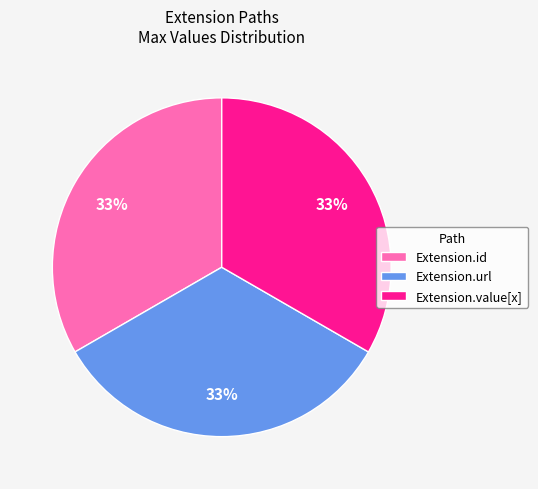

Do Extension.url and Extension.id together represent more than half of the pie?

Yes